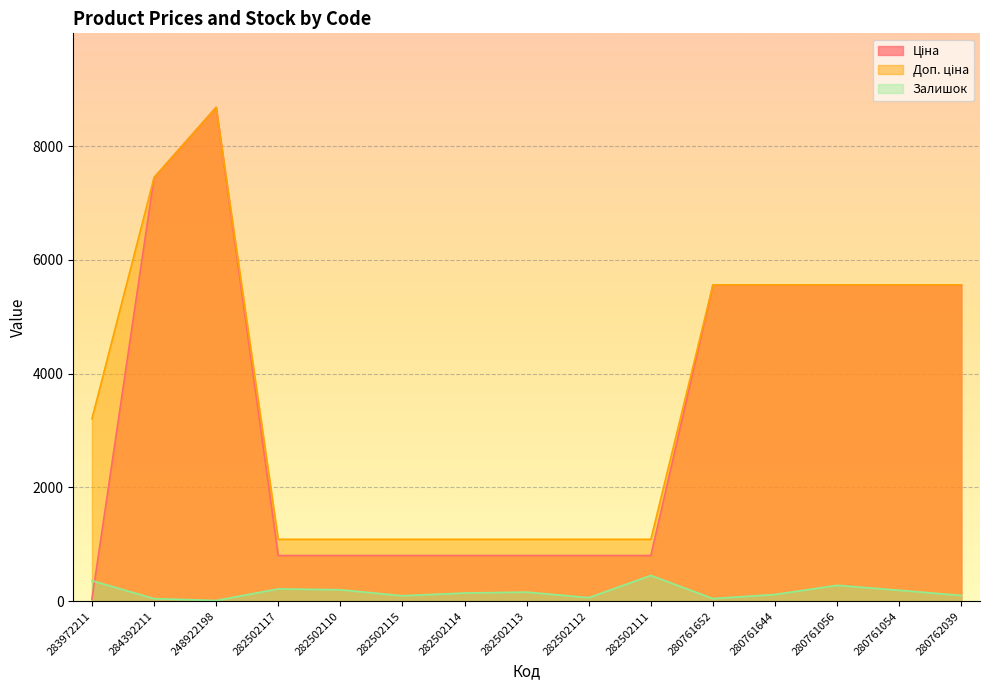

Which has a higher value, 282502114 or 248922198?

248922198